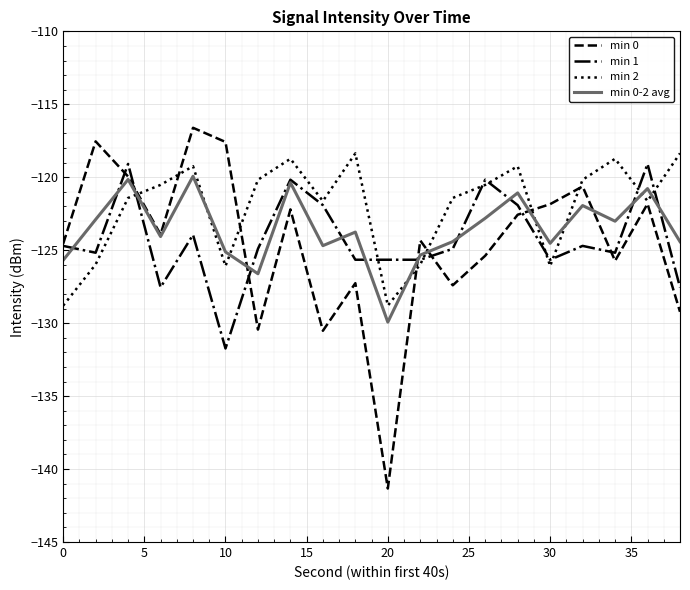

Which series has the largest total across all categories?

min 2